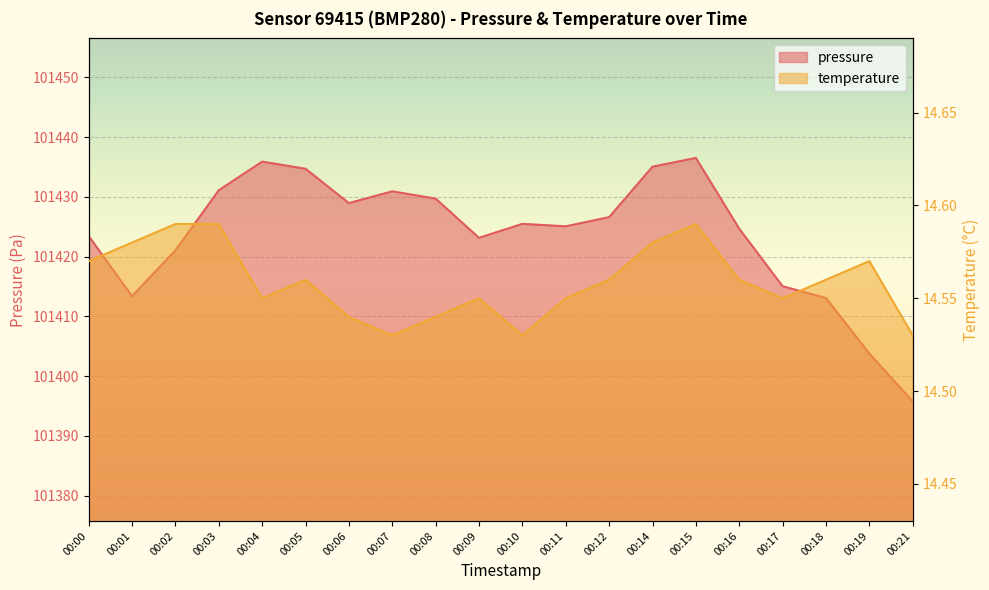

At 00:00, list the series in order from smallest to largest.

temperature, pressure